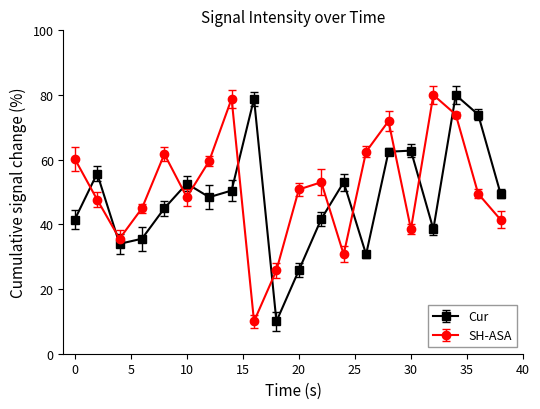

What is the average value of the Cur series?

48.5